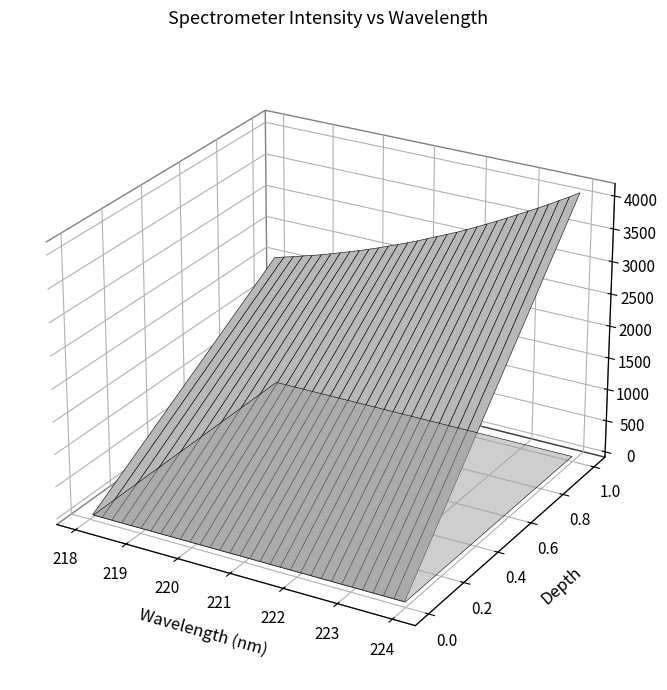

Reading right to left, list all the values displayed in this chart.

223.9802=4104.4	223.7895=4009.6	223.5987=3920.2	223.408=3830.2	223.2172=3742.4	223.0264=3657.6	222.8355=3574.9	222.6447=3490.5	222.4538=3408.7	222.263=3330.0	222.0721=3251.8	221.8812=3176.5	221.6902=3100.6	221.4993=3033.5	221.3083=2965.0	221.1174=2898.3	220.9264=2827.7	220.7354=2764.9	220.5444=2703.2	220.3533=2643.2	220.1623=2581.3	219.9712=2525.2	219.7801=2468.9	219.589=2416.2	219.3979=2365.0	219.2067=2313.9	219.0156=2264.4	218.8244=2217.5	218.6332=2174.7	218.442=2128.0	218.2508=2087.9	218.0596=2045.8